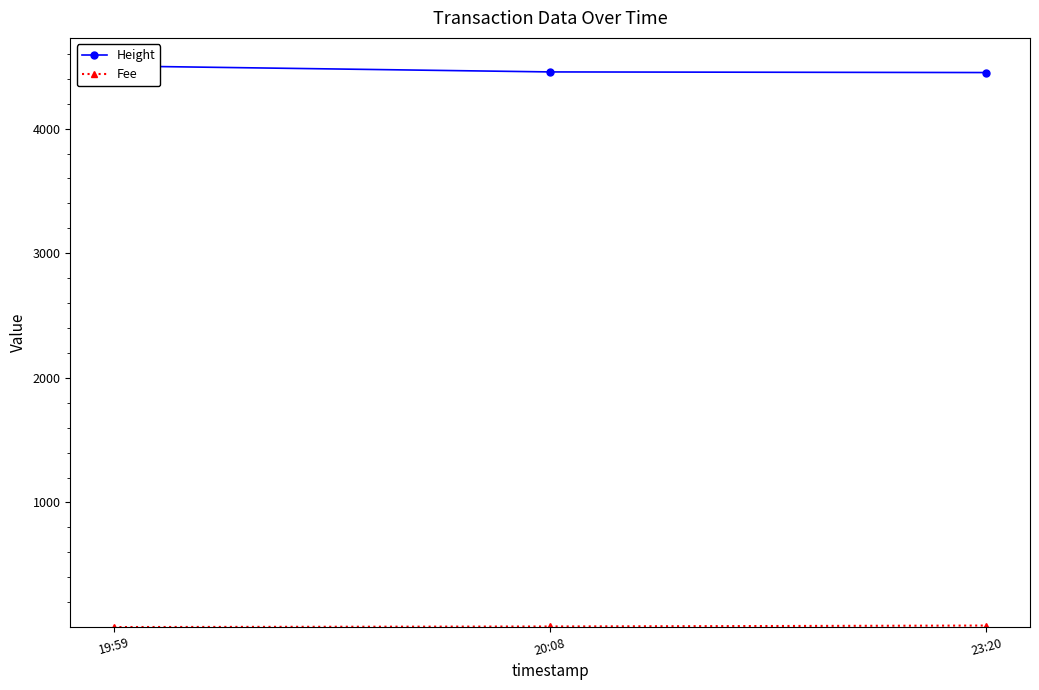

What is the label of the 2nd point from the right?

20:08